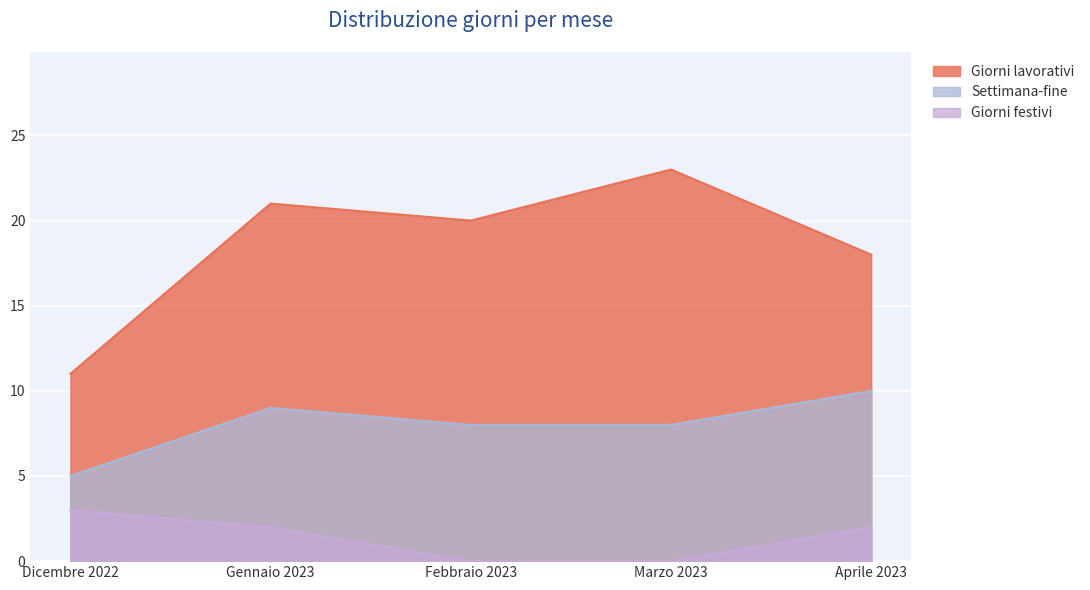

What is the sum of the Giorni festivi values at Marzo 2023 and Dicembre 2022?

3